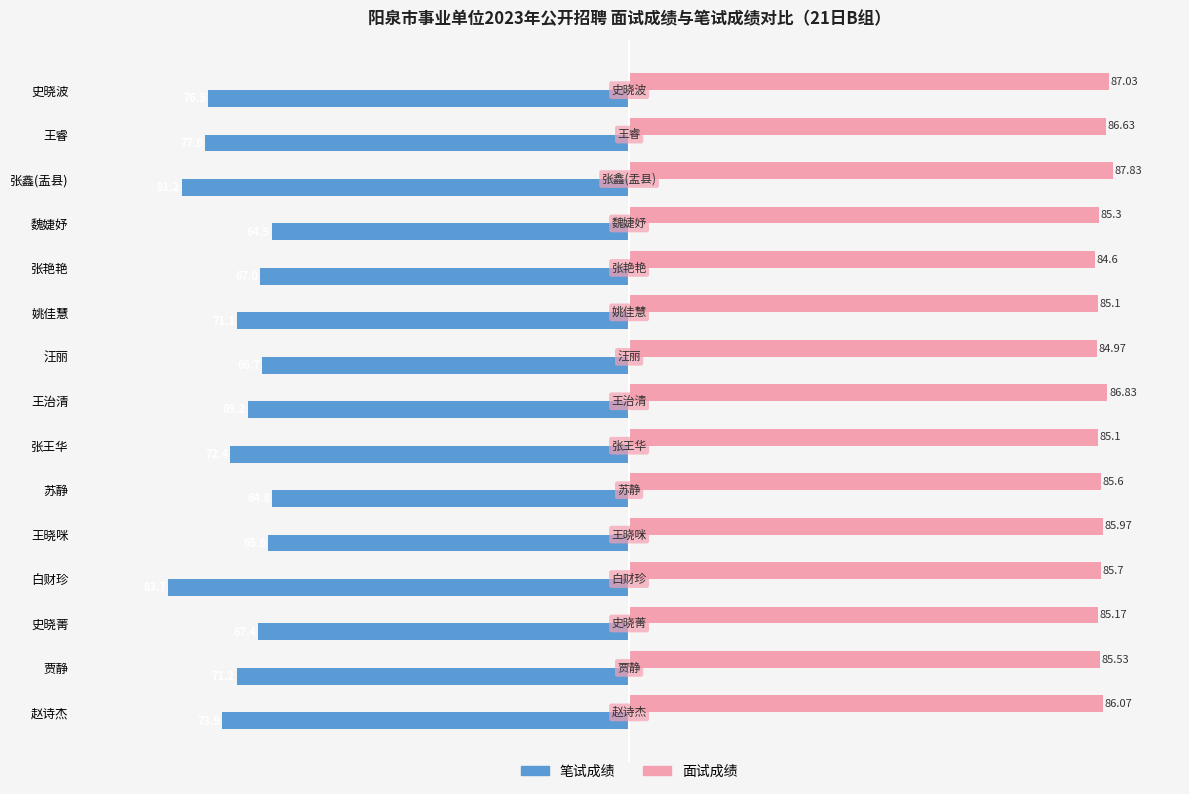

List the series in order of their peak value, highest first.

面试成绩, 笔试成绩